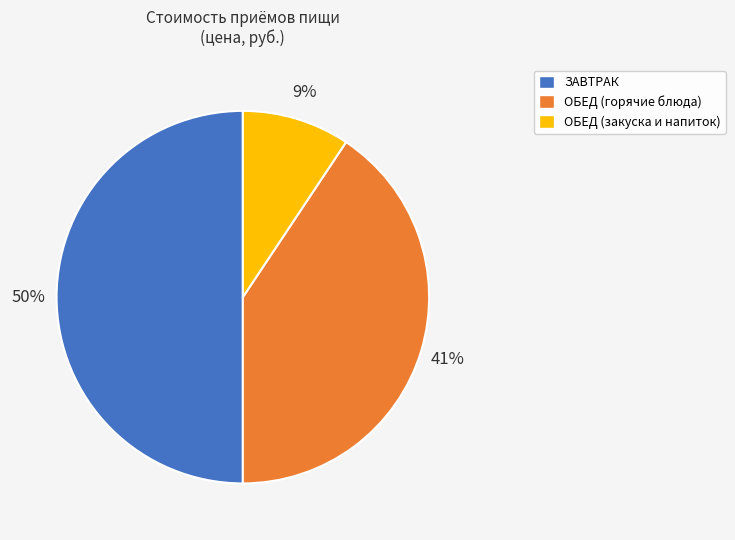

To the nearest percent, what is the difference between the largest and smallest slice percentages?

41%